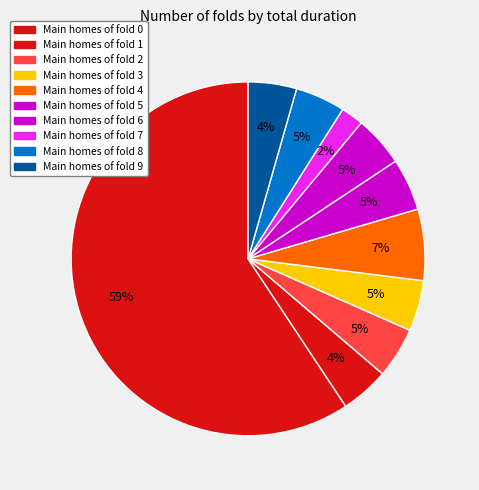

How many segments does this pie chart have?

10